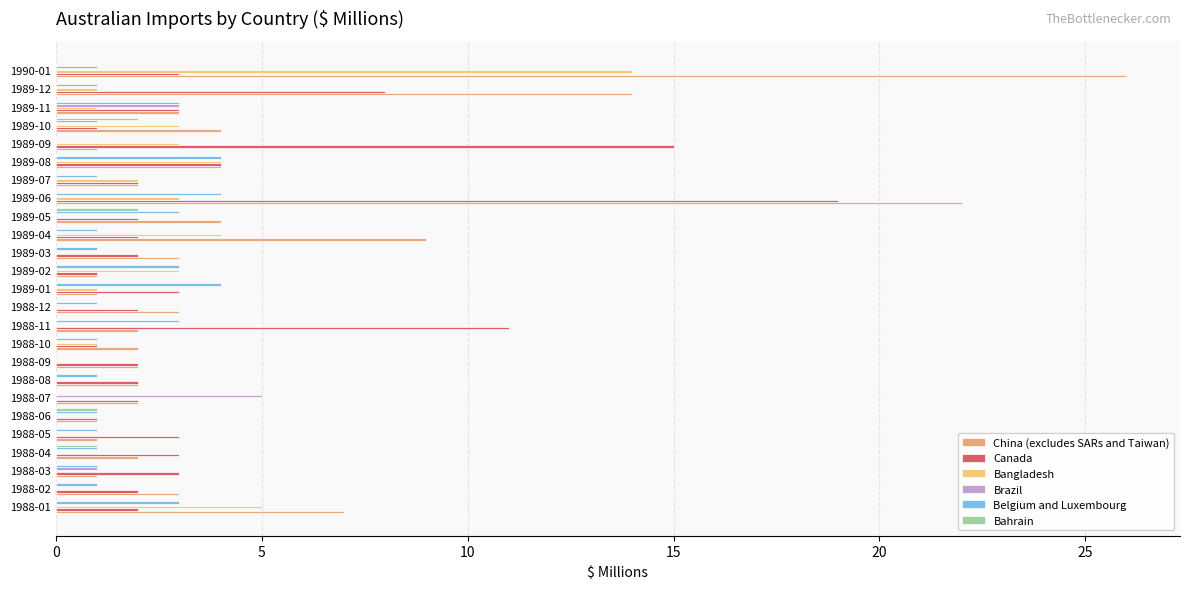

How many distinct data groups are displayed?

6